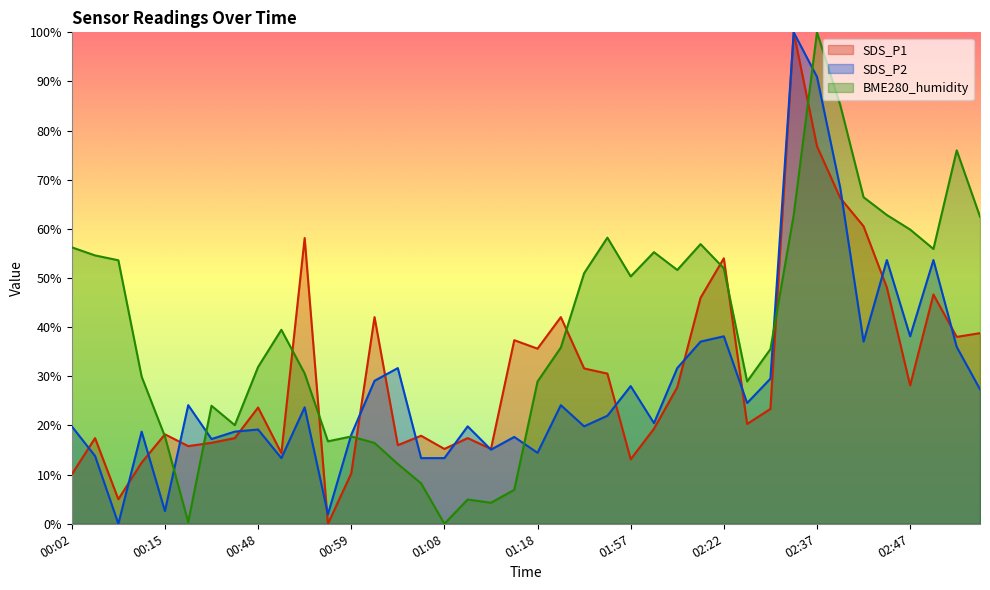

At how many categories does at least one series exceed 55?

14